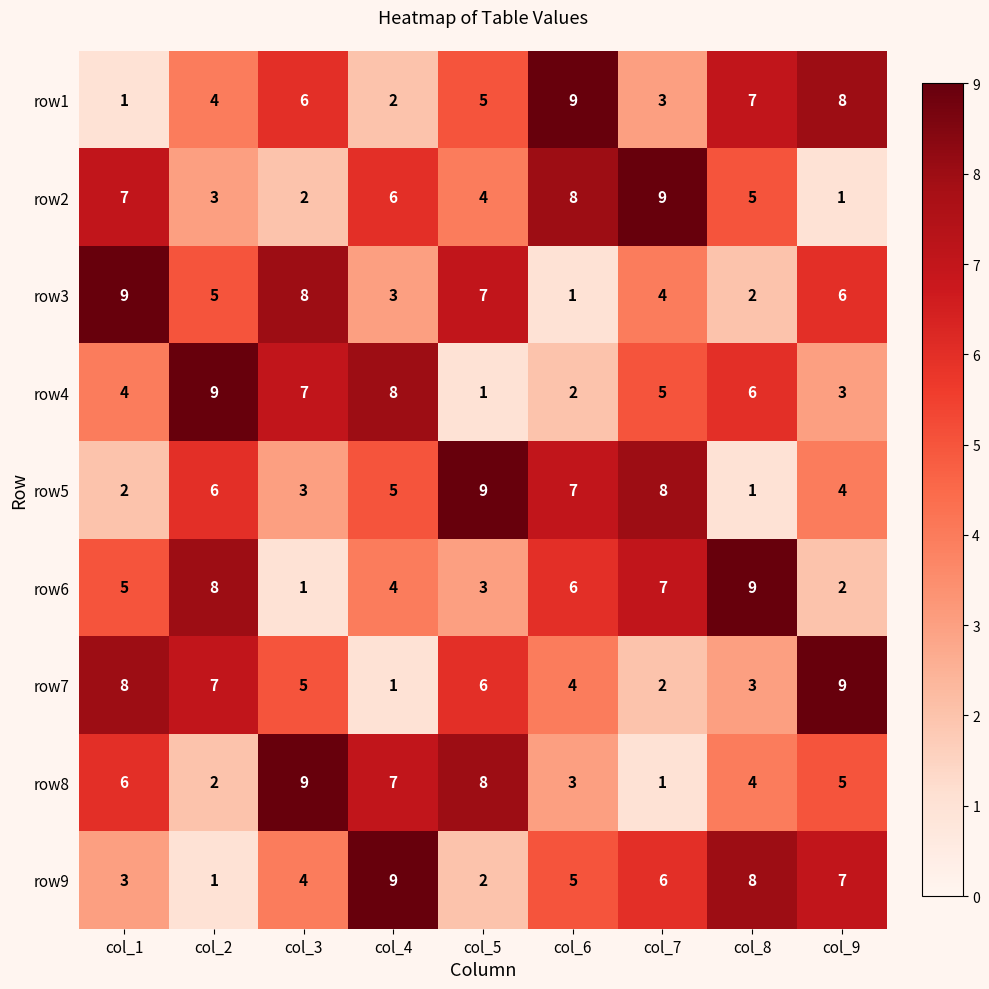

Is it true that row8 equals 4 at col_6?

False